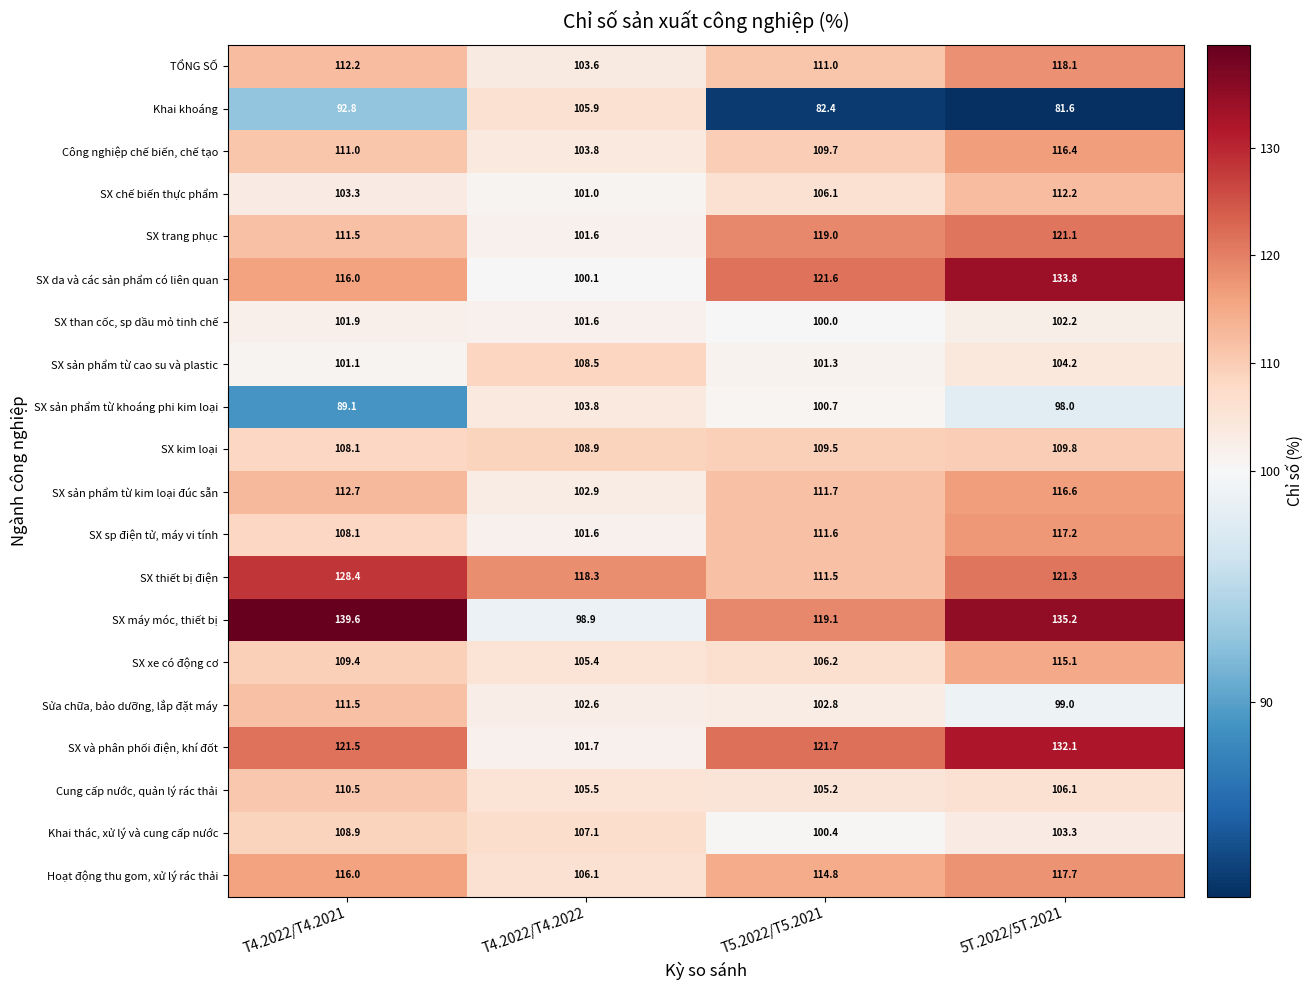

What is the difference between the second highest and second lowest values in the Khai khoáng series?

10.4